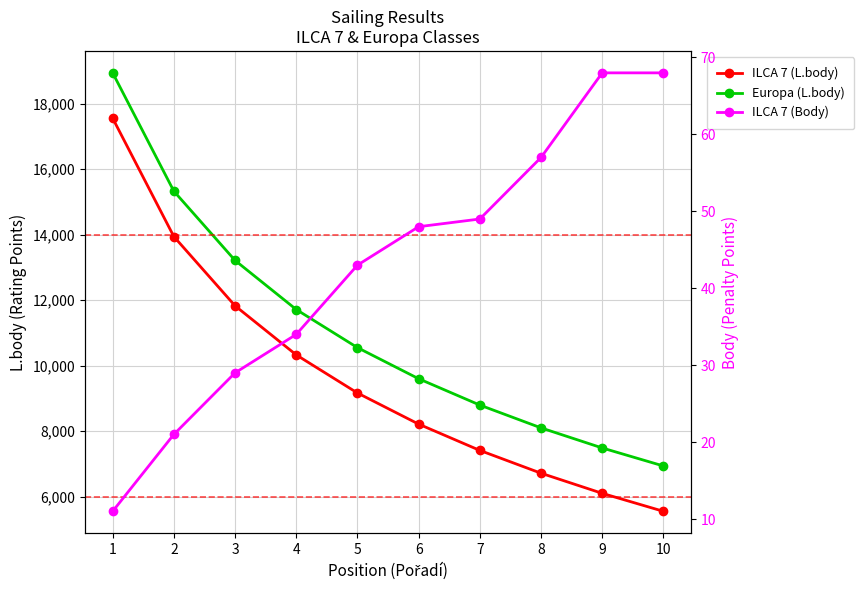

What is the difference between the ILCA 7 (Body) values at 1 and 4?

23